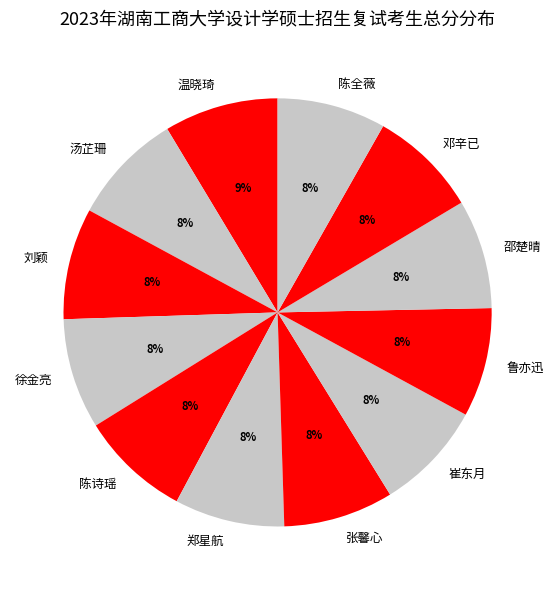

Is the sum of 汤芷珊 and 温晓琦 greater than half?

No